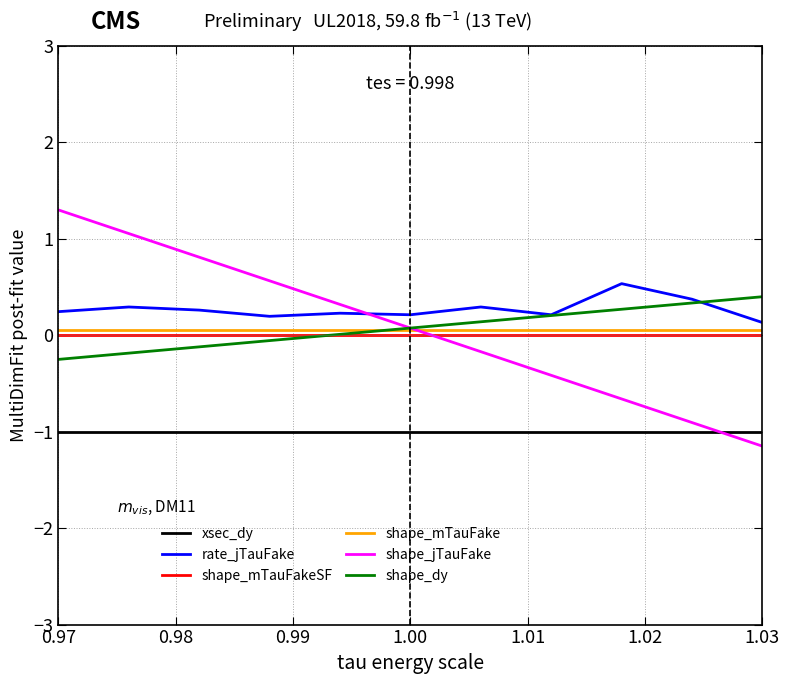

True or false: shape_mTauFakeSF and xsec_dy intersect in this chart.

False